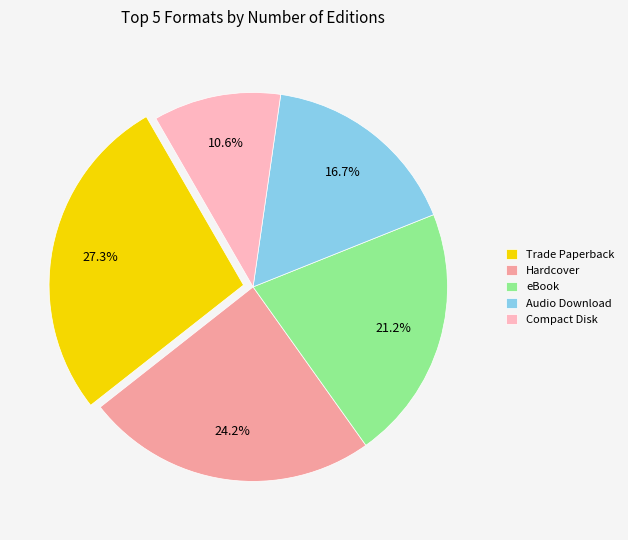

Does Hardcover account for over 50% of the chart?

No